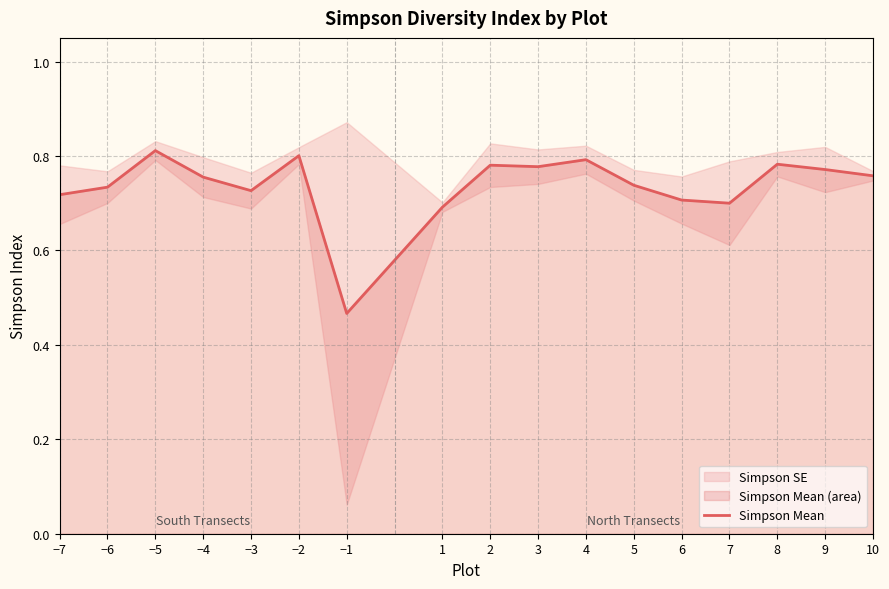

Rank the categories by value from lowest to highest.

−1, 1, 7, 6, −7, −3, −6, 5, −4, 10, 9, 3, 2, 8, 4, −2, −5